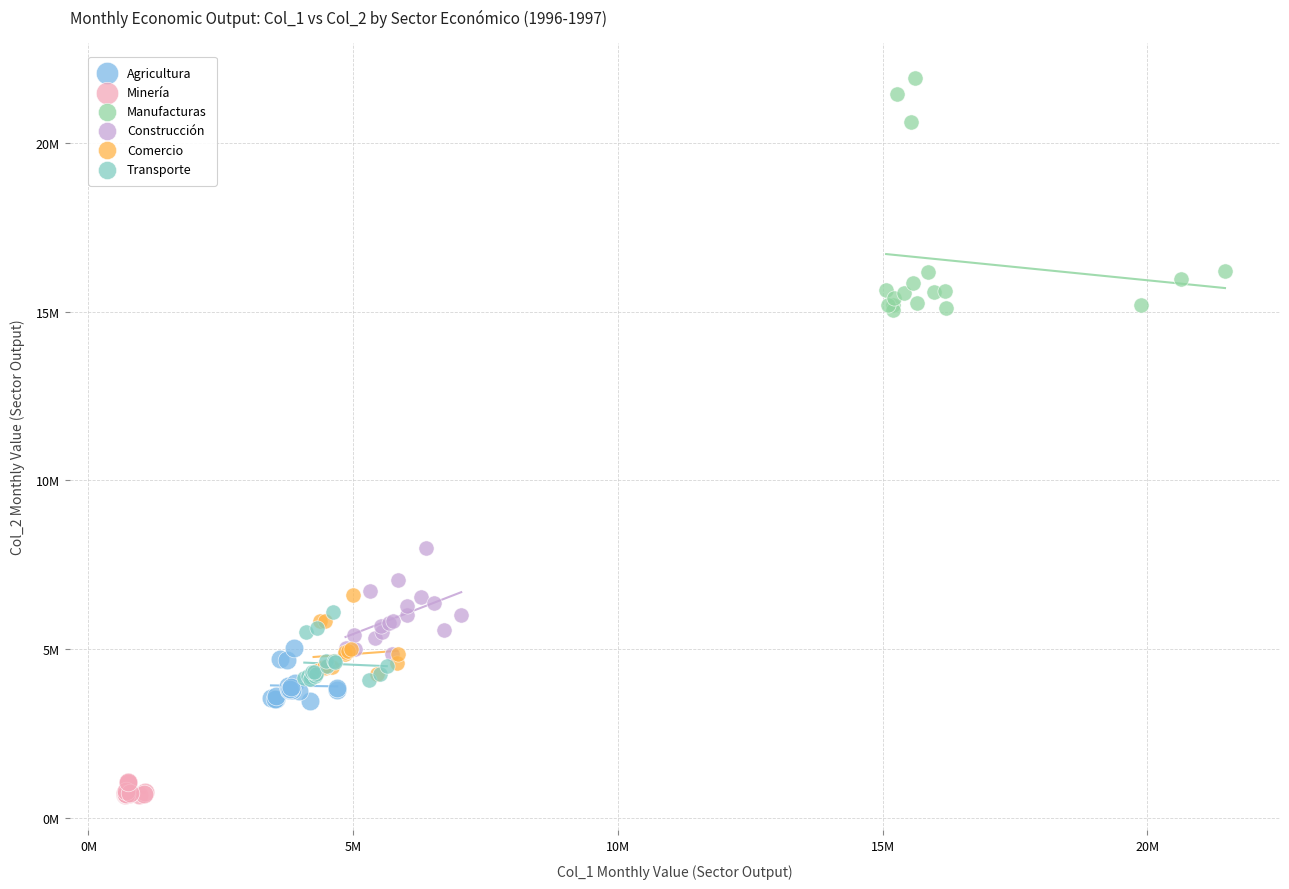

What are all the series names shown in the legend?

Agricultura, Minería, Manufacturas, Construcción, Comercio, Transporte